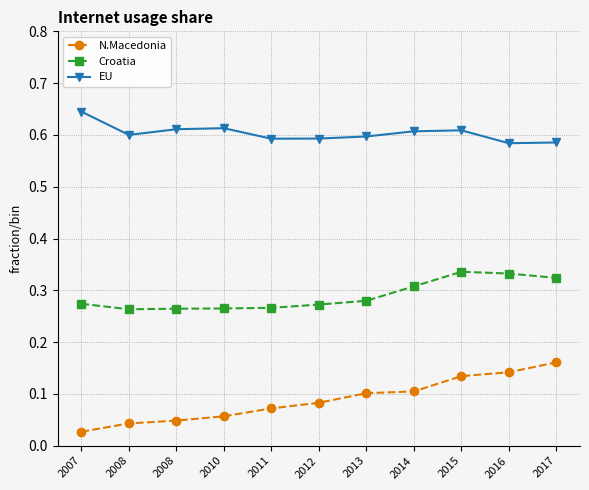

Is this an area chart (filled region under the line)?

No